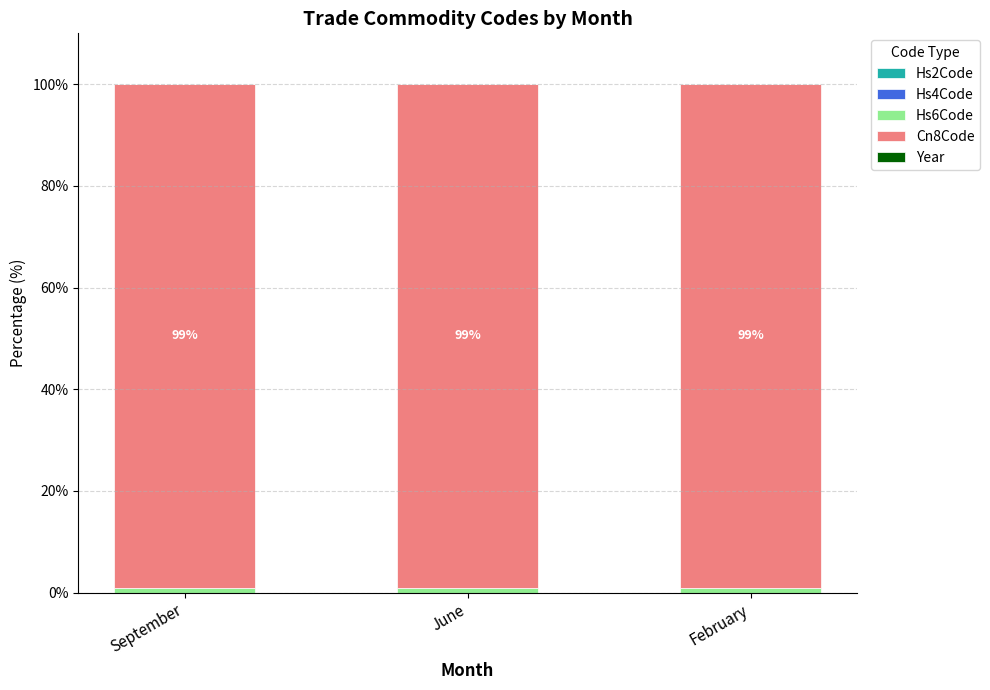

List the labels in order of Hs4Code value, largest first.

February, June, September